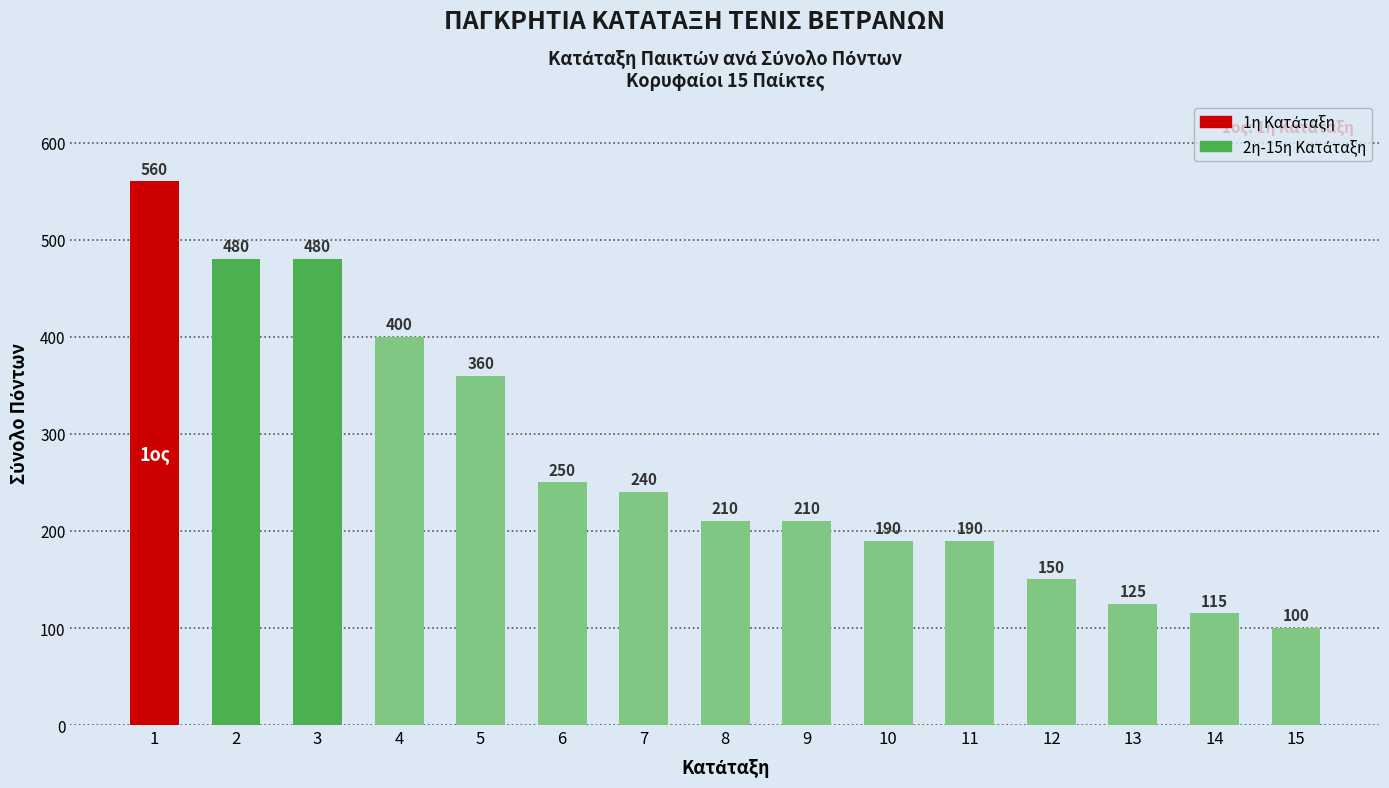

How many bars are there in total?

15